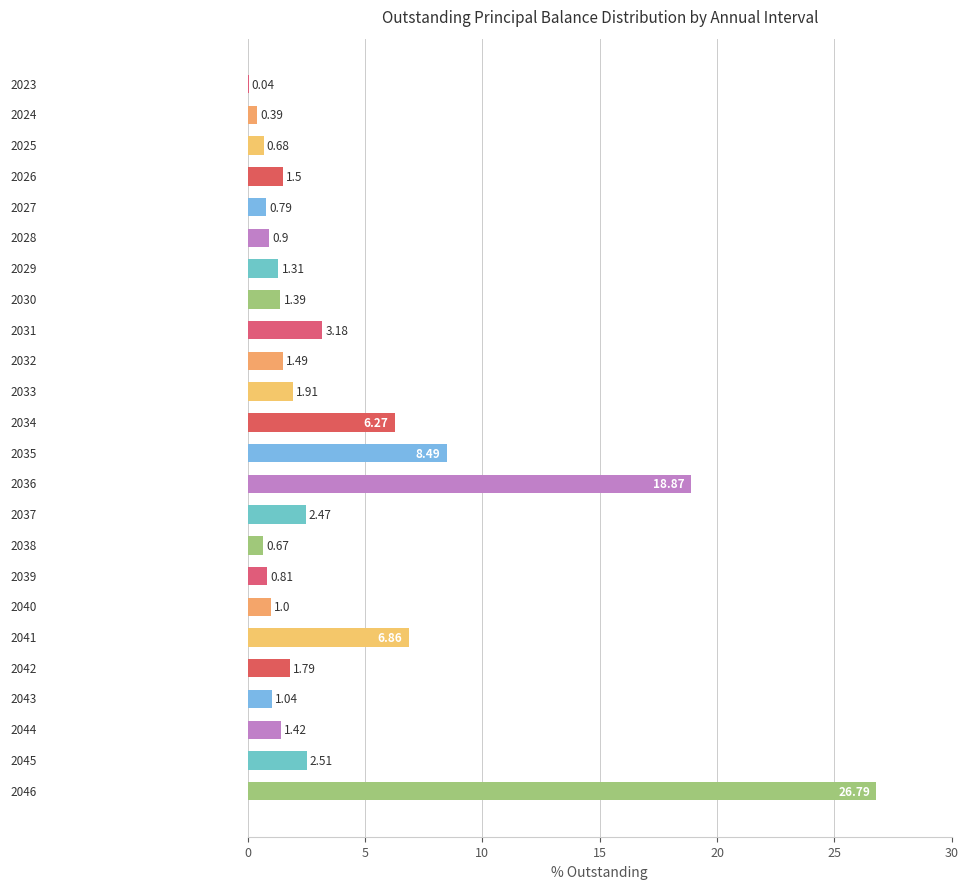

What is the sum of all values?

92.6